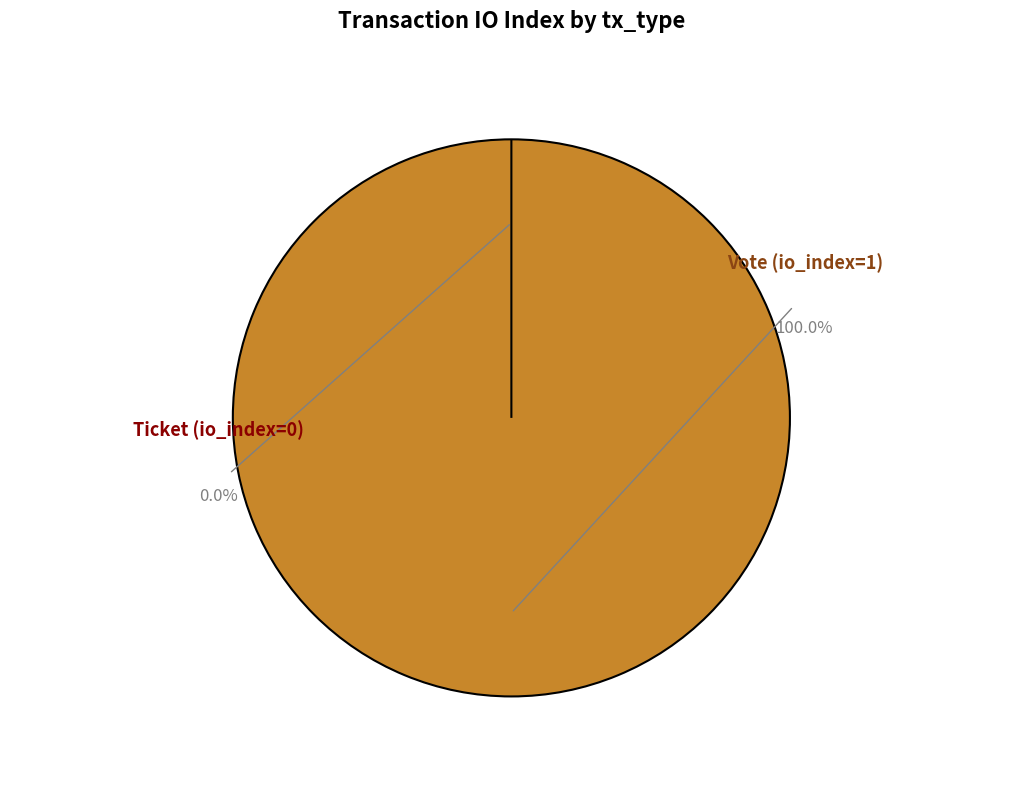

To the nearest percent, what is the difference between the Ticket (io_index=0) and Vote (io_index=1) slice percentages?

100%